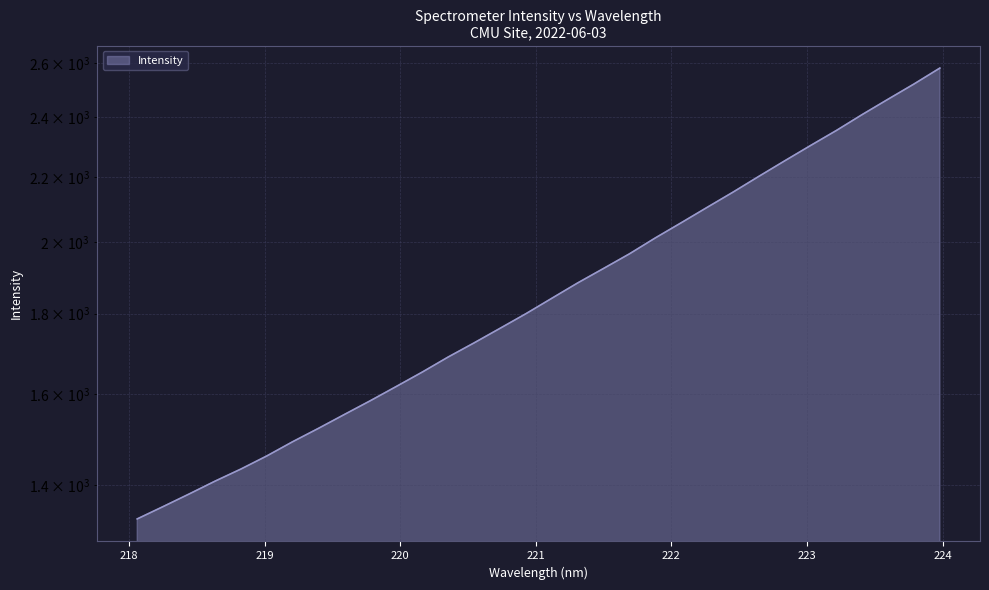

How many data points are less than 1841?

16